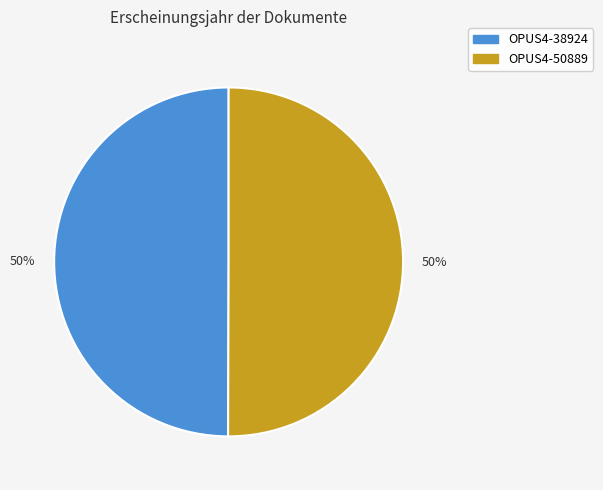

True or false: OPUS4-38924 accounts for 50% of the total.

True